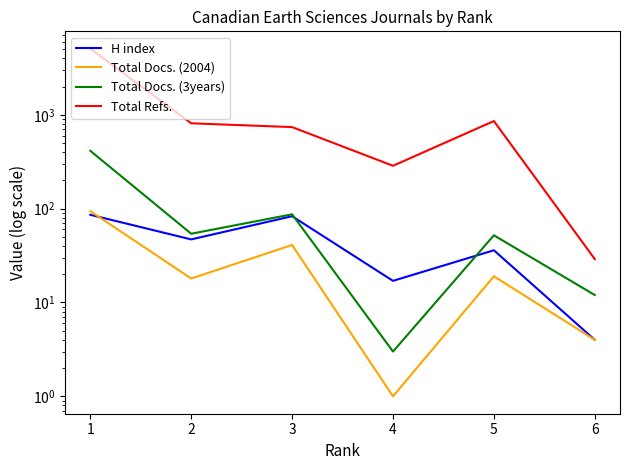

How many data points in Total Refs. are less than 811?

3